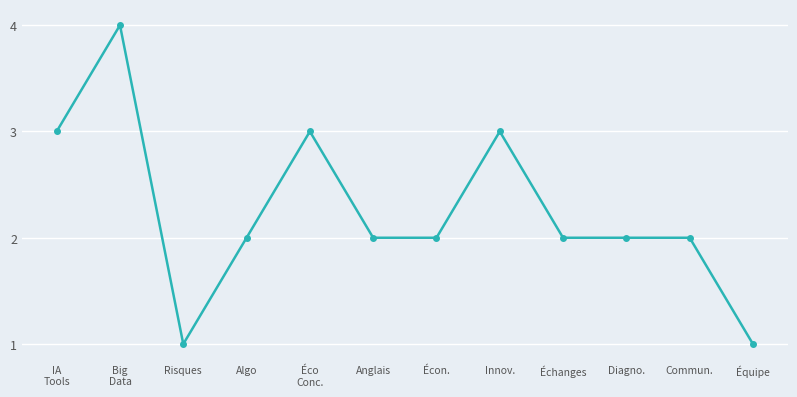

What is the sum of all values?

27